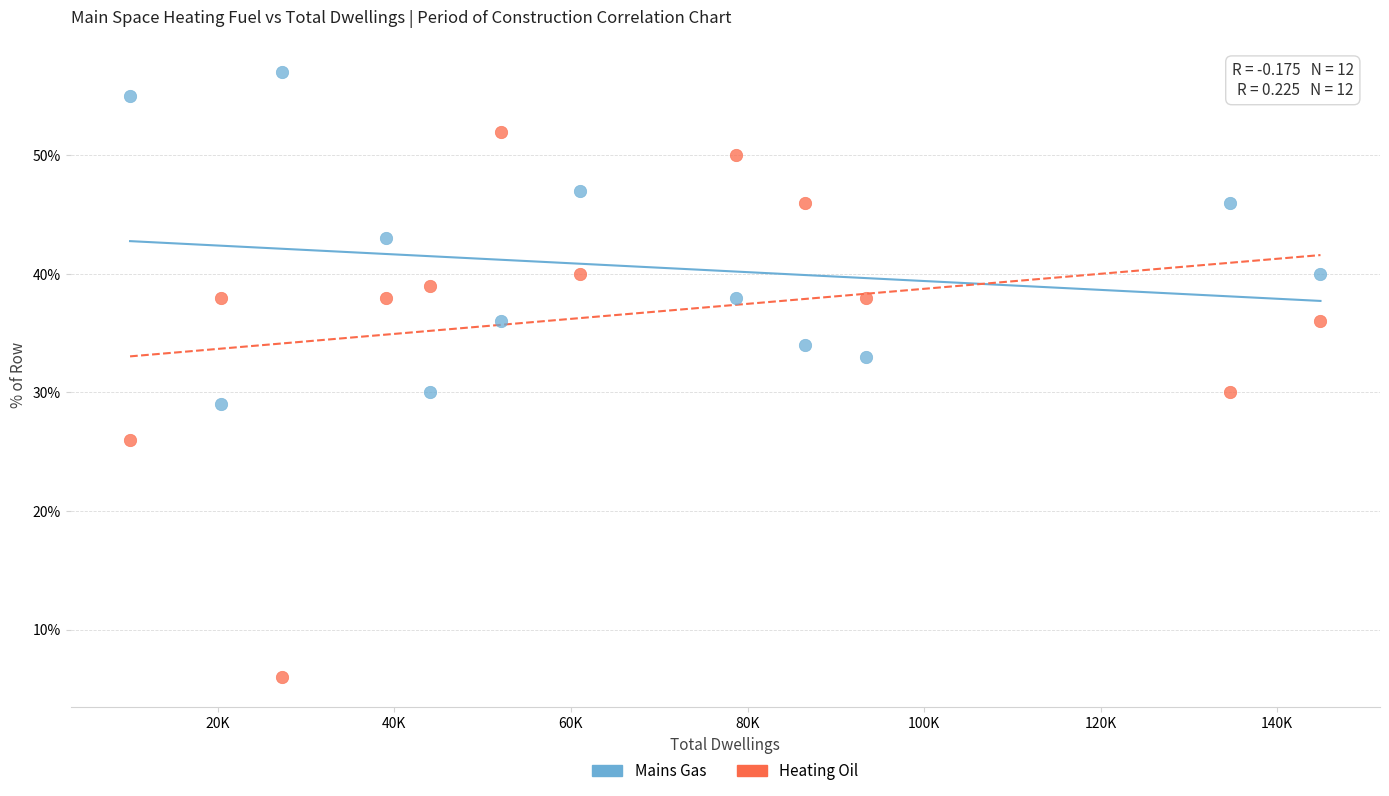

Which series reaches the maximum Y coordinate?

Mains Gas